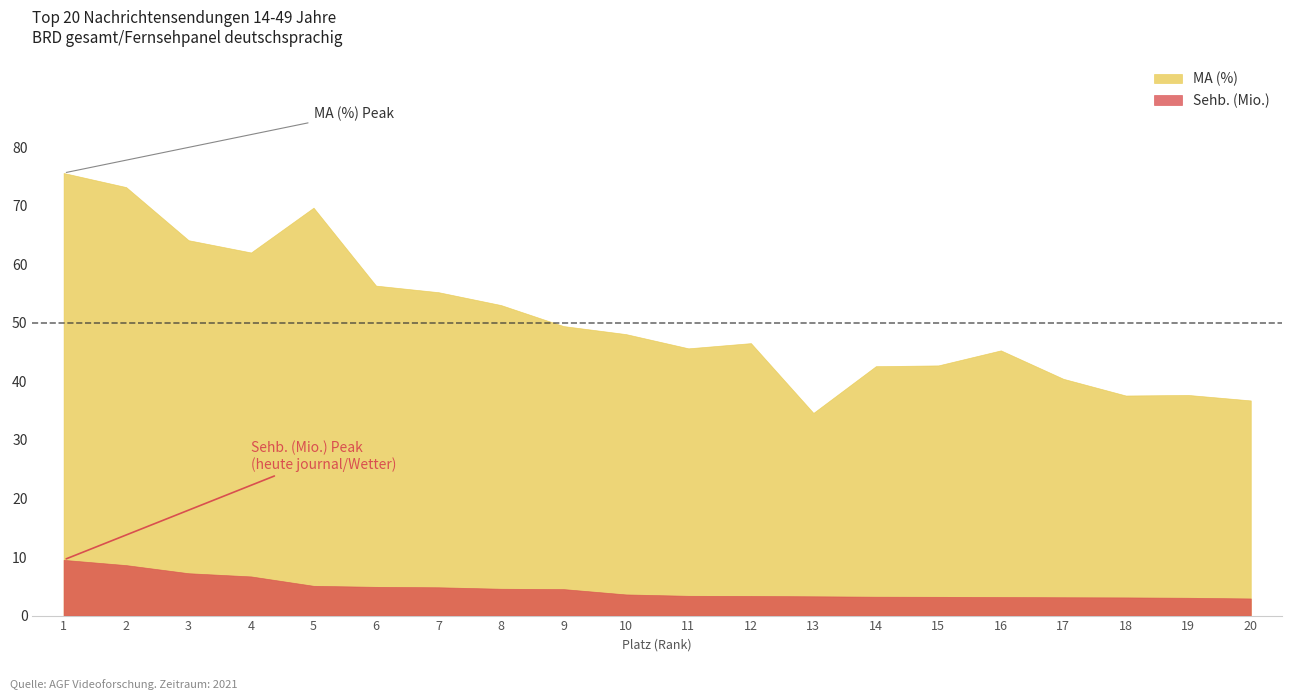

True or false: MA (%) has a value of 53.0 at 8.

True